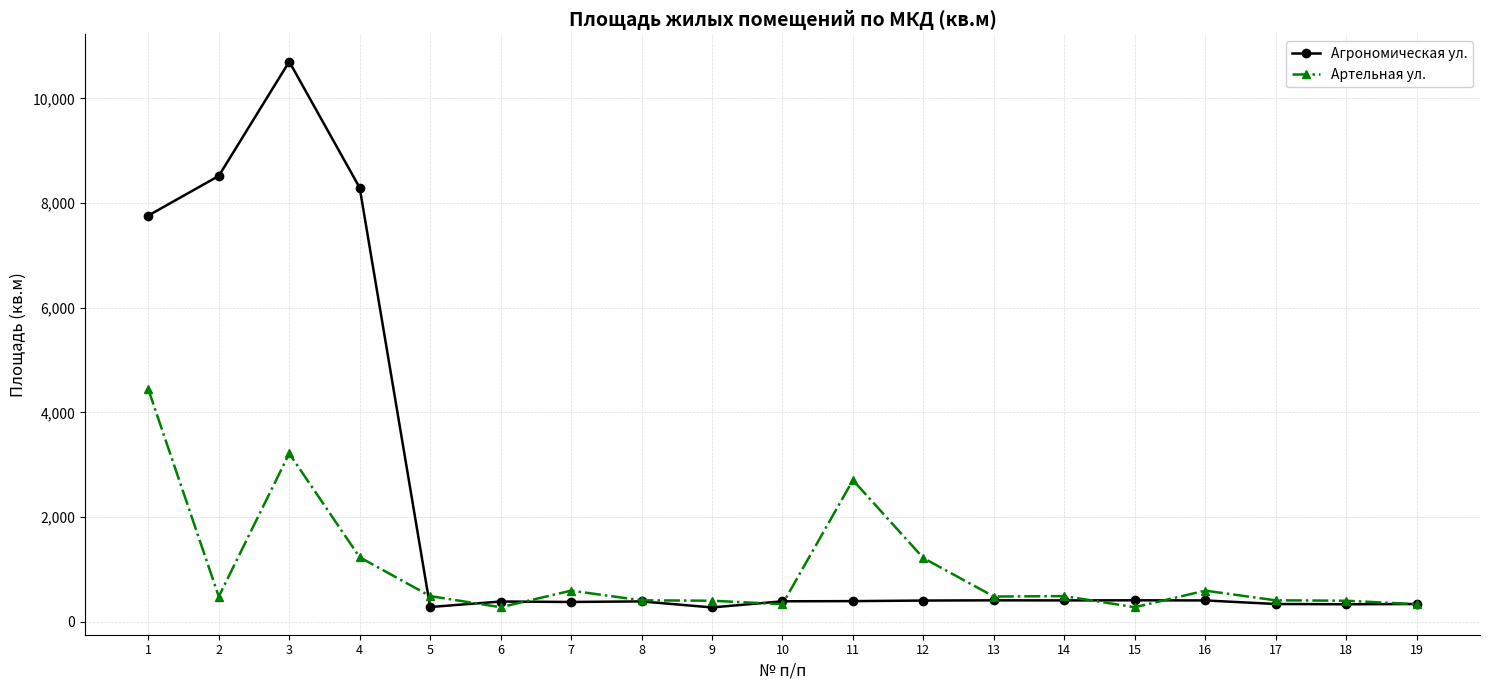

Which series has the largest range (max minus min)?

Агрономическая ул.